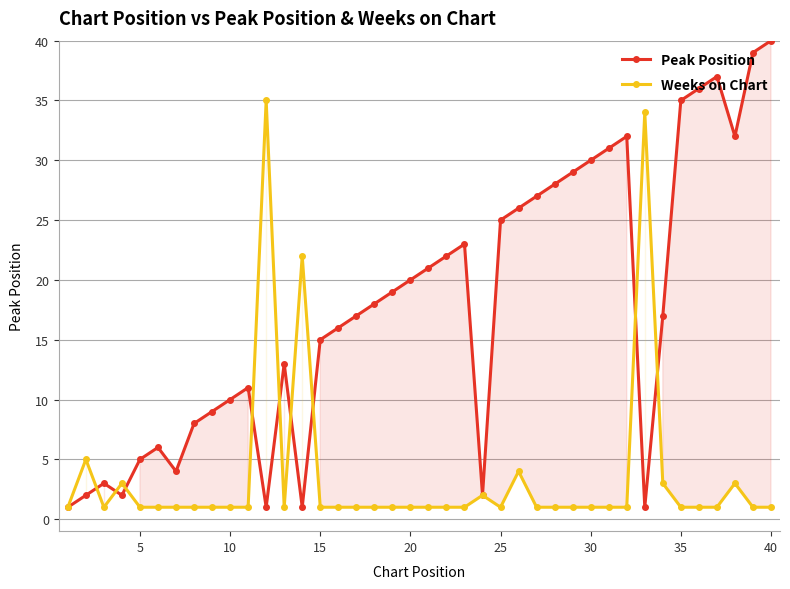

True or false: Peak Position has more than 0 points higher than both neighbors.

True